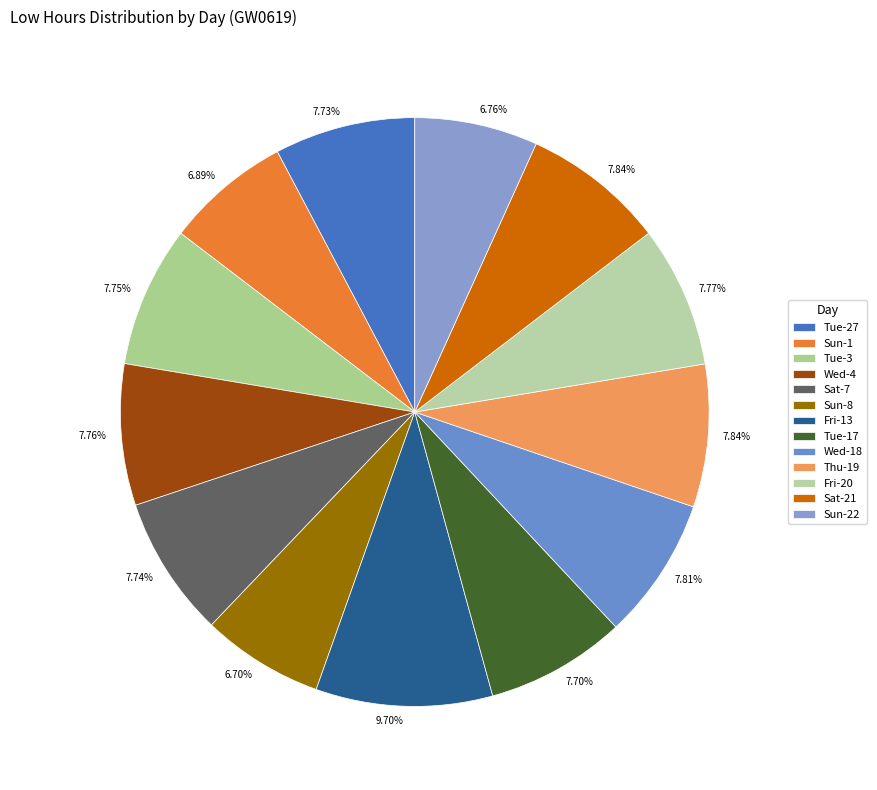

Is it true that Sun-22 is 1% of the pie?

False